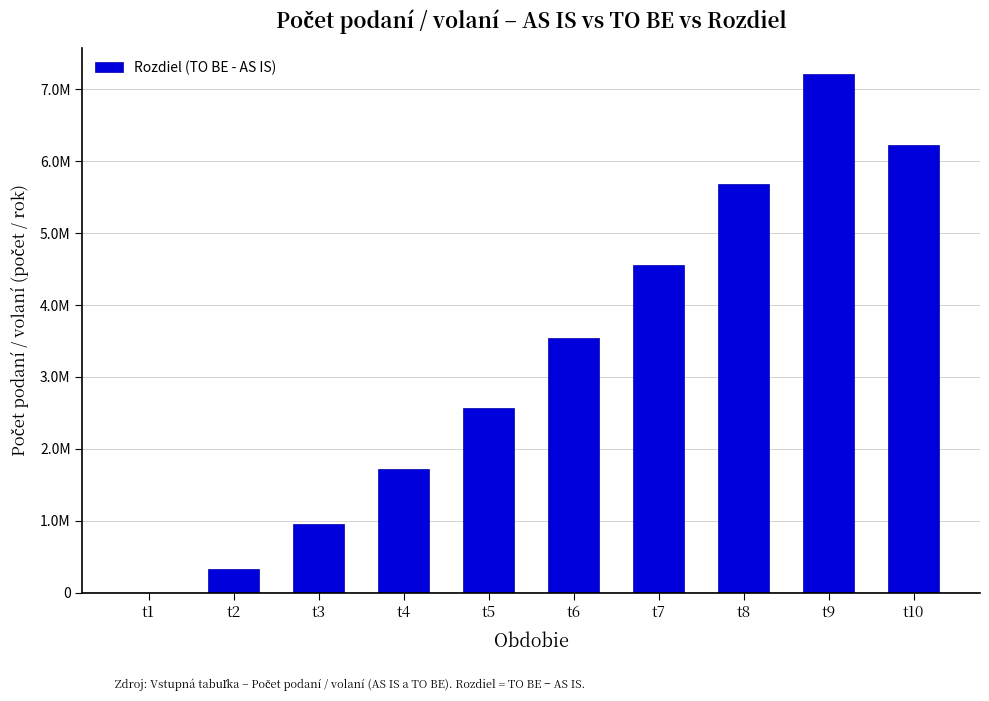

What is the average value?

3280100